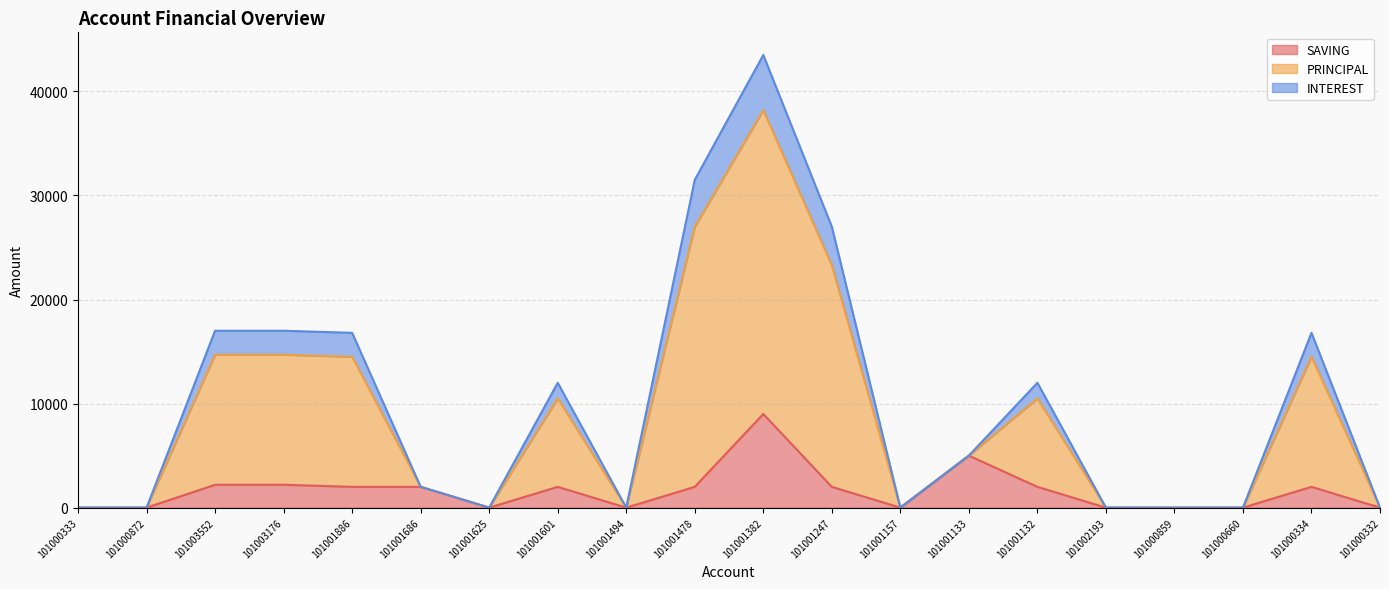

Does the chart have visible grid lines?

Yes